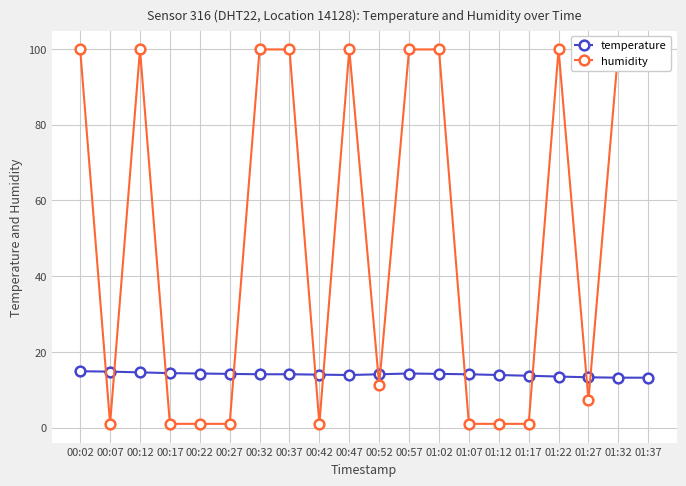

What is the average value of the temperature series?

14.0